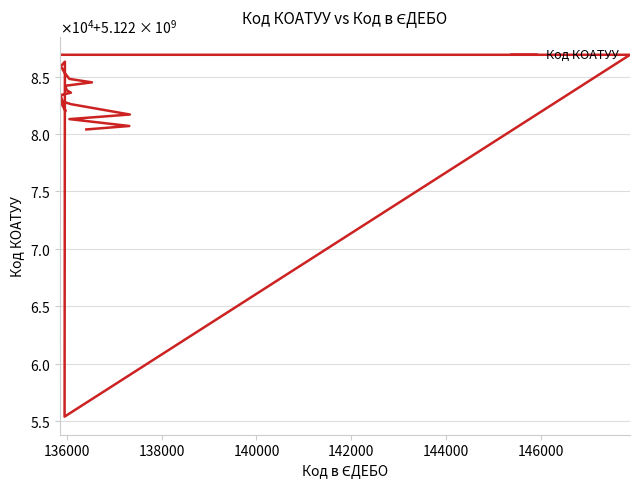

What is the minimum value shown in the chart?

5122055400